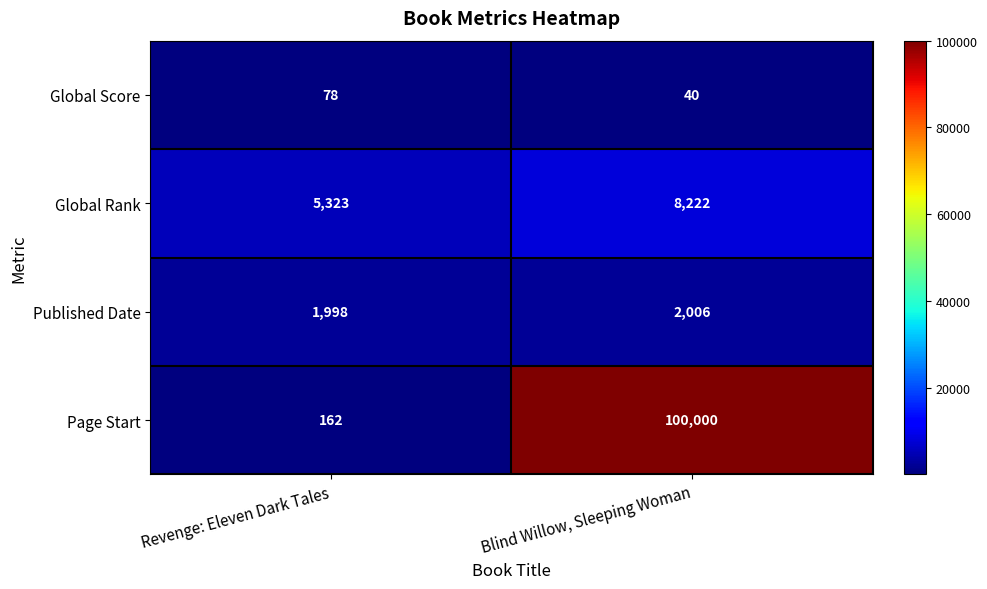

Rank the series by their maximum value, from highest to lowest.

Page Start, Global Rank, Published Date, Global Score